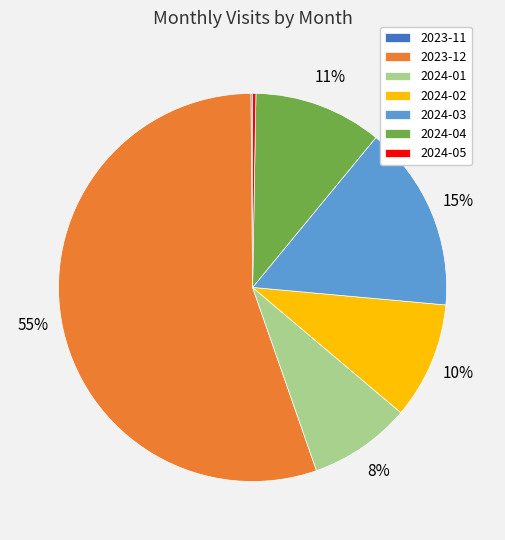

To the nearest percent, what is the average slice percentage?

14%